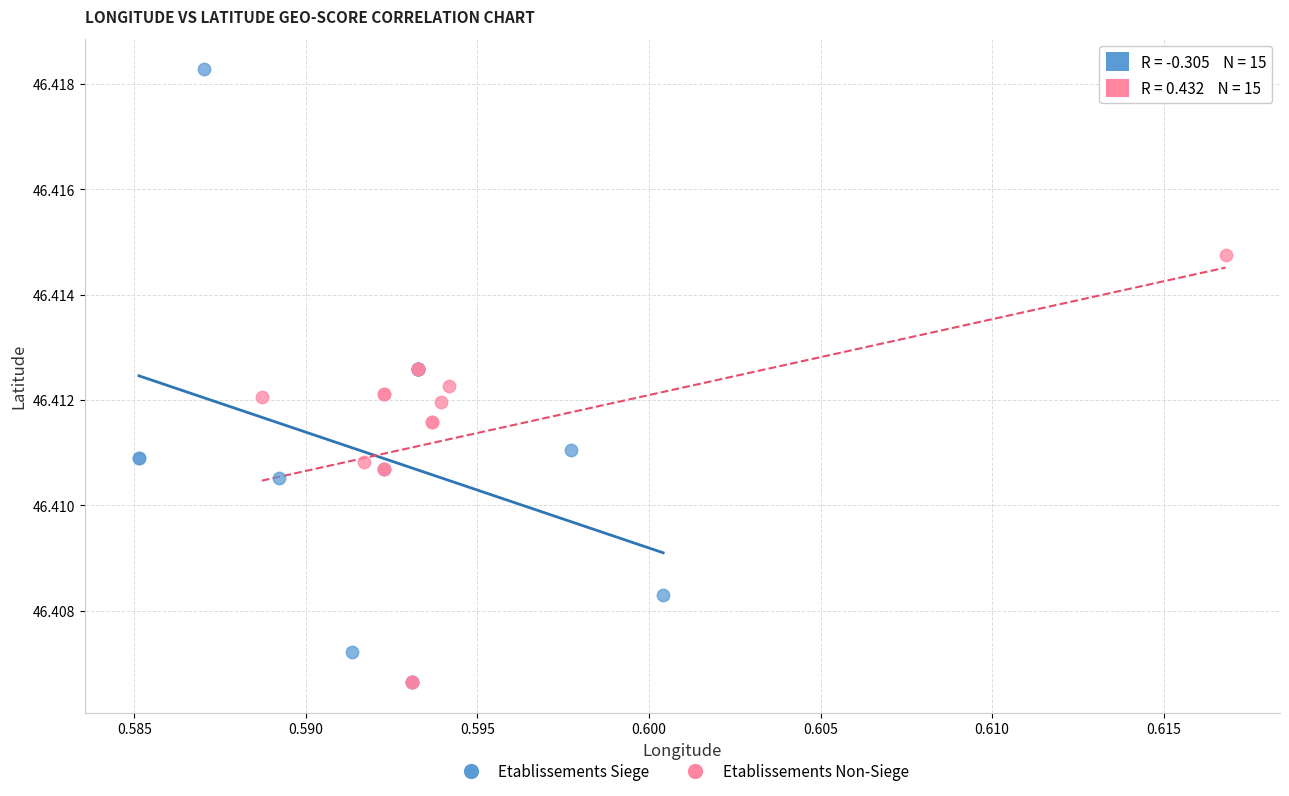

Which series has the largest Y range (max minus min)?

Etablissements Siege